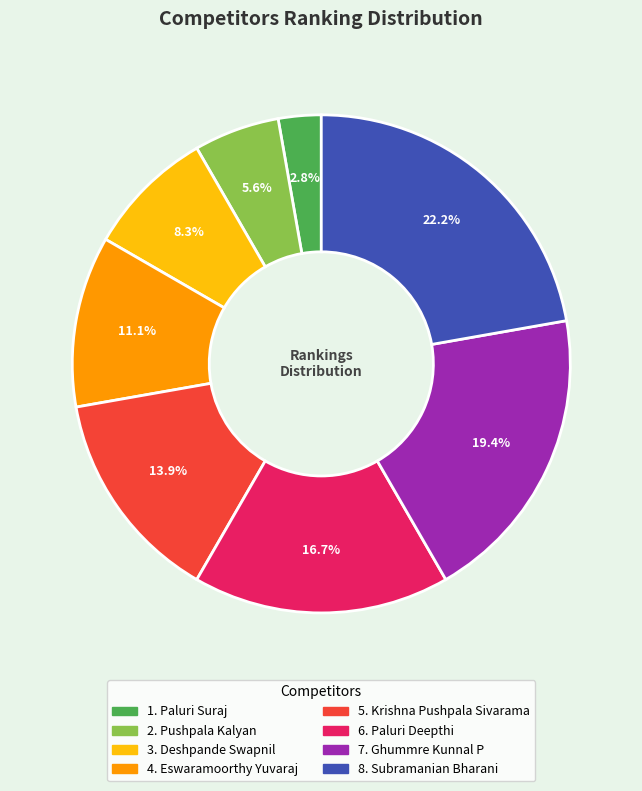

Count the number of slices in the pie.

8